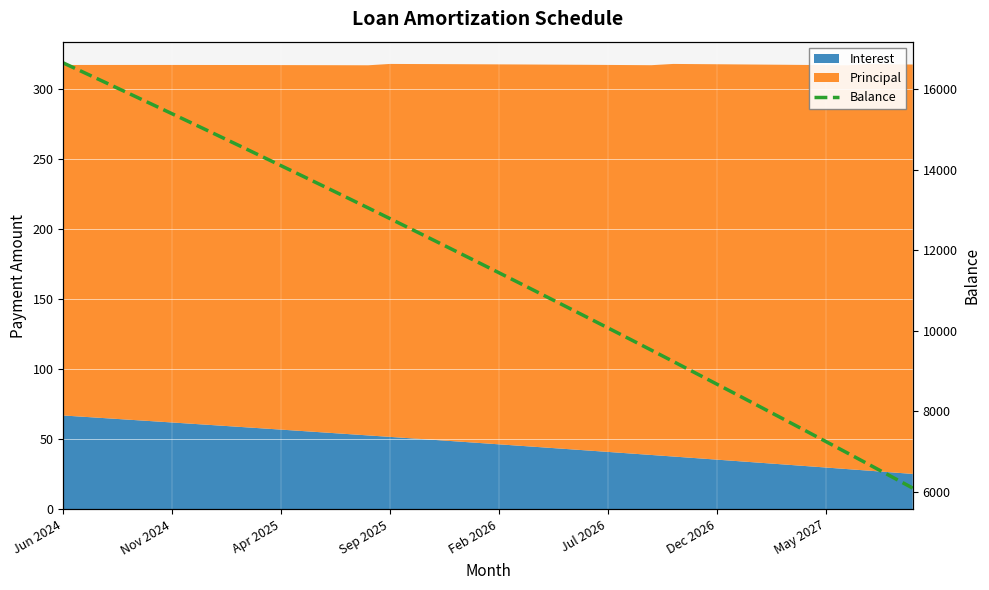

Is it true that the value at 39 is 6090?

True